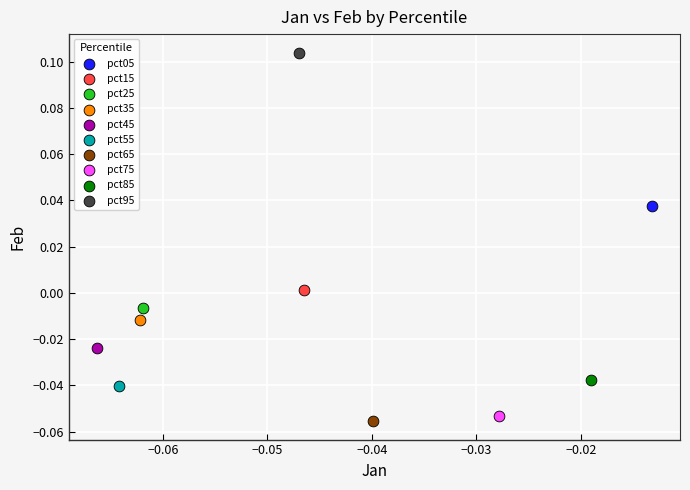

What are all the series names shown in the legend?

pct05, pct15, pct25, pct35, pct45, pct55, pct65, pct75, pct85, pct95